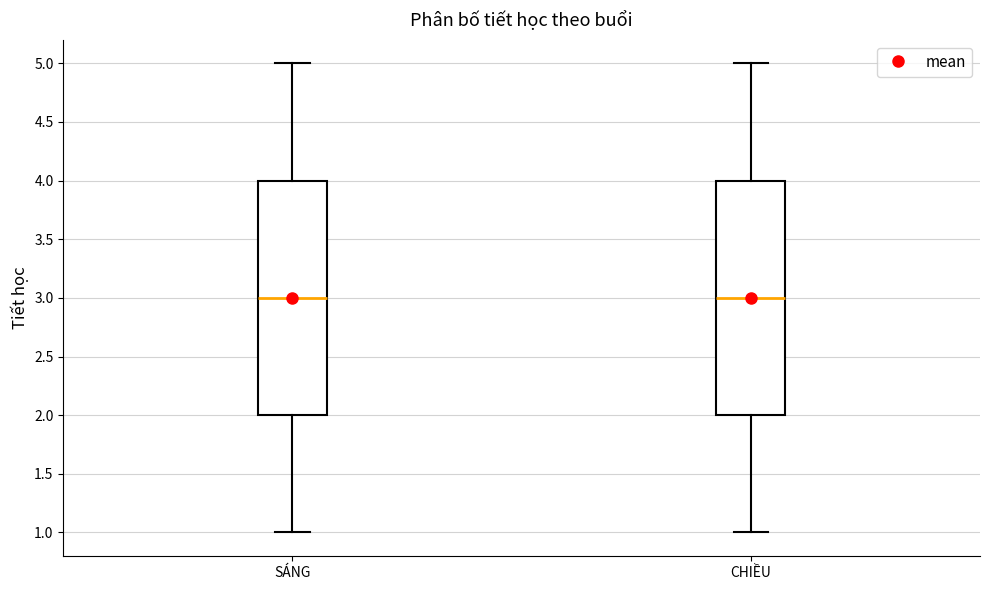

Reading left to right, transcribe this box plot: for each box, give where its median line is, the range the box spans, and where its two whiskers end, as read against the y-axis. The values are not printed on the chart, so give them approximately, as read against the axis.

SÁNG: median 3, box 2 to 4, whiskers 1 to 5
CHIỀU: median 3, box 2 to 4, whiskers 1 to 5